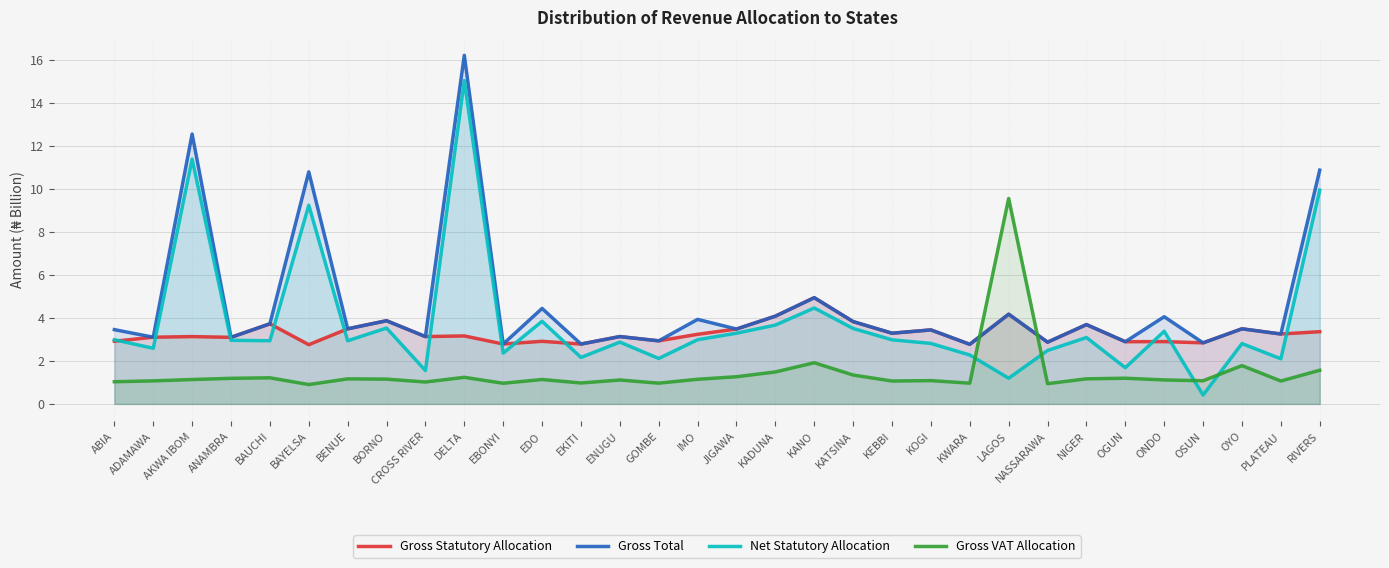

Where do Gross Statutory Allocation and Gross VAT Allocation first cross each other?

KWARA and LAGOS